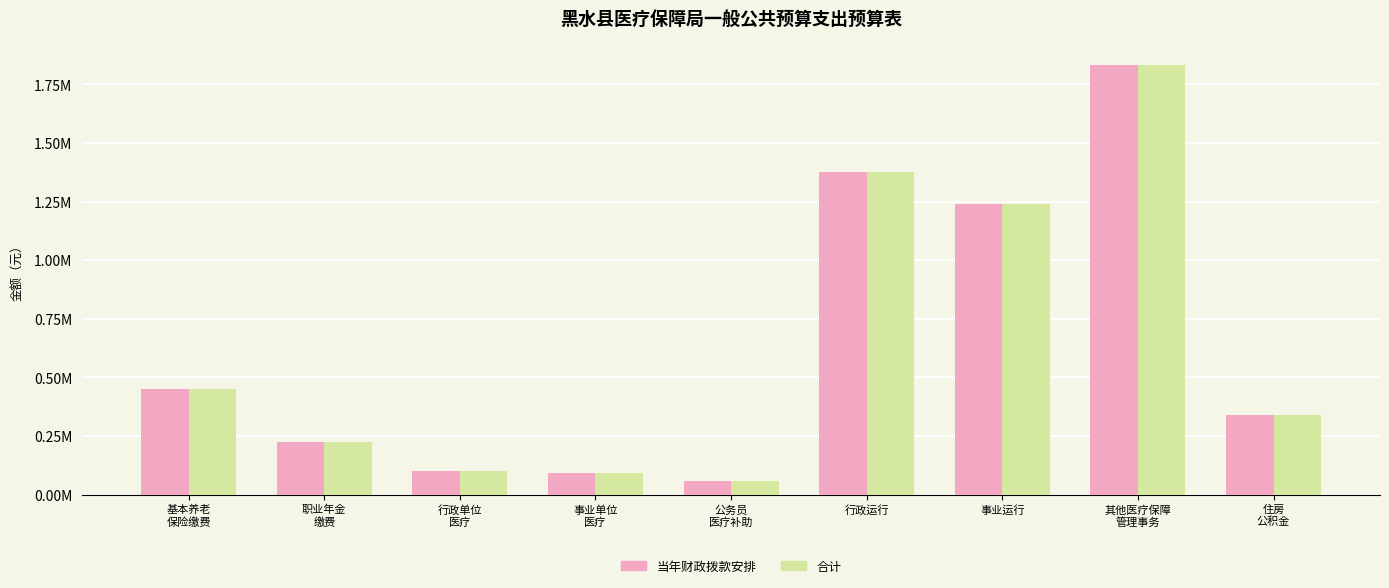

The value of 合计 at 公务员
医疗补助 is 12531.0. True or false?

False